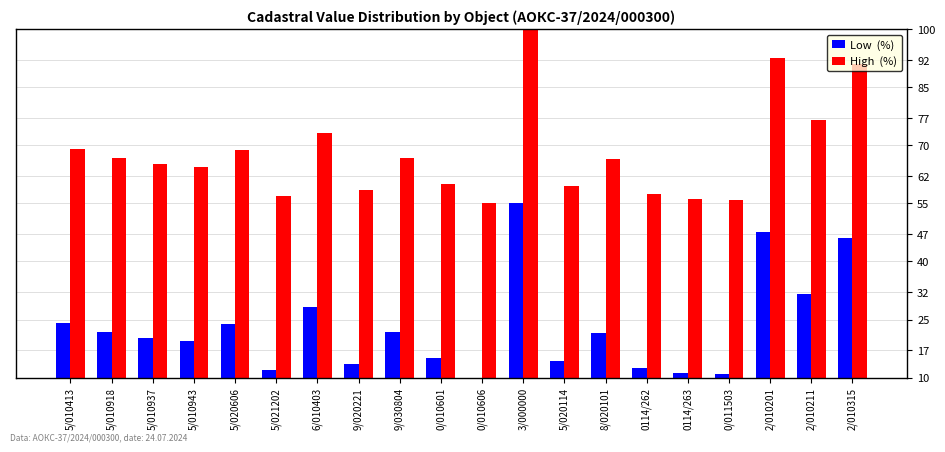

What is the spread (max minus min) of values at 0114/263?

45.0